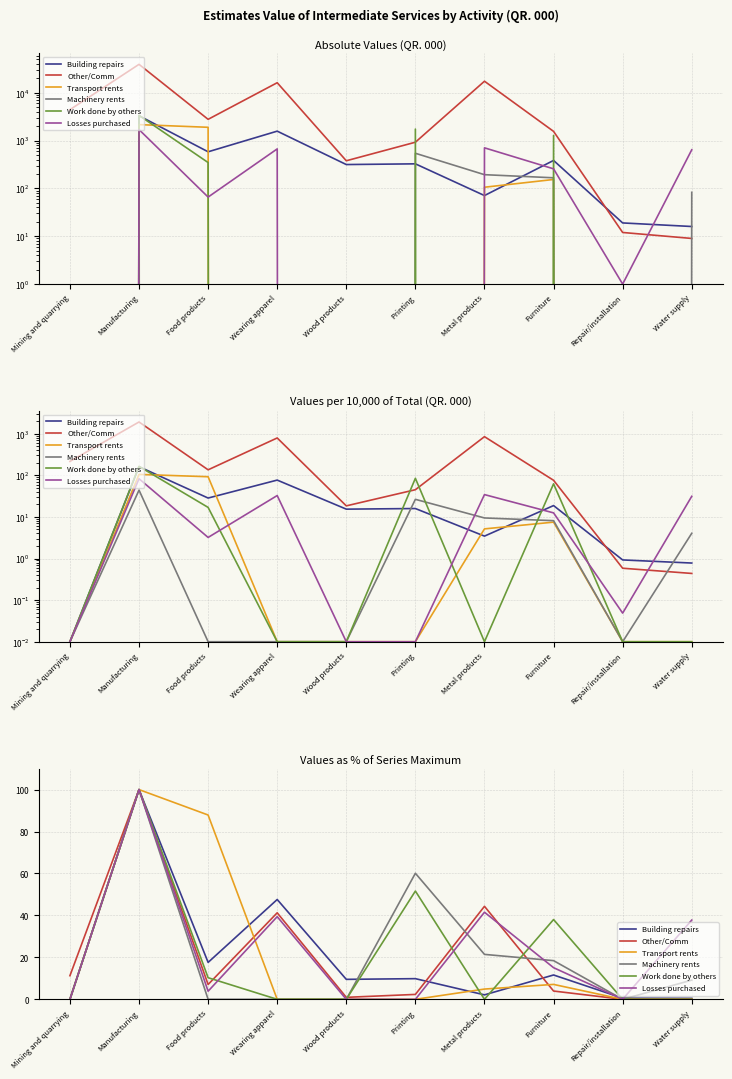

What is the average value of the Machinery rents series?

20.9